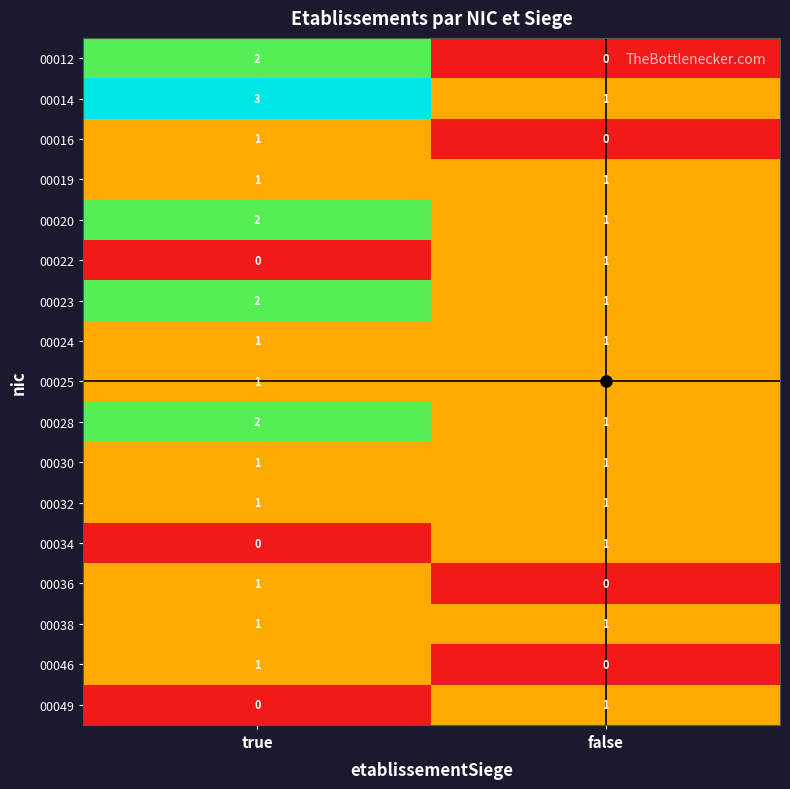

Is it true that 00019 equals 0 at true?

False